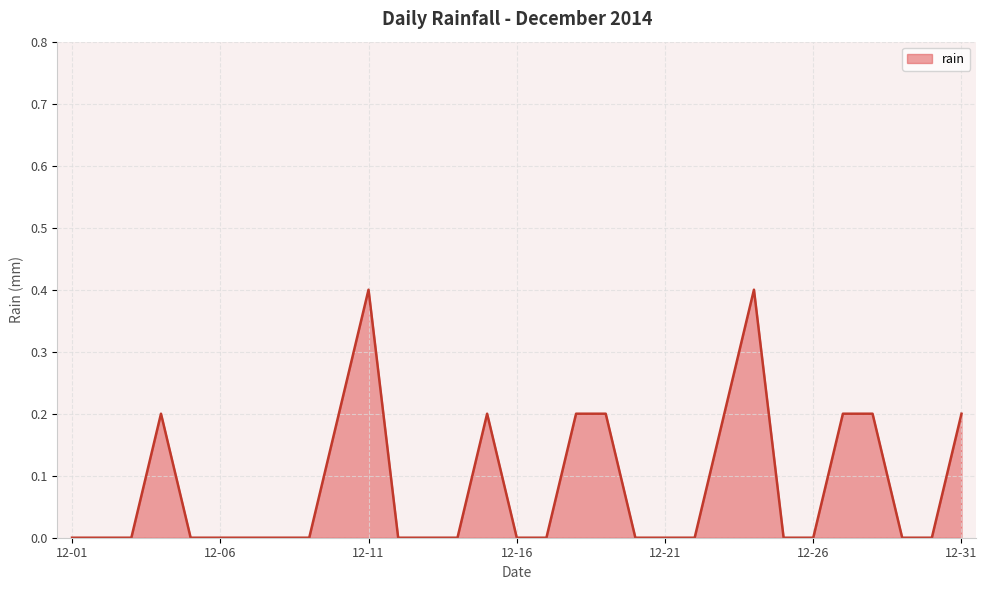

What is the difference between the maximum and minimum values?

0.4